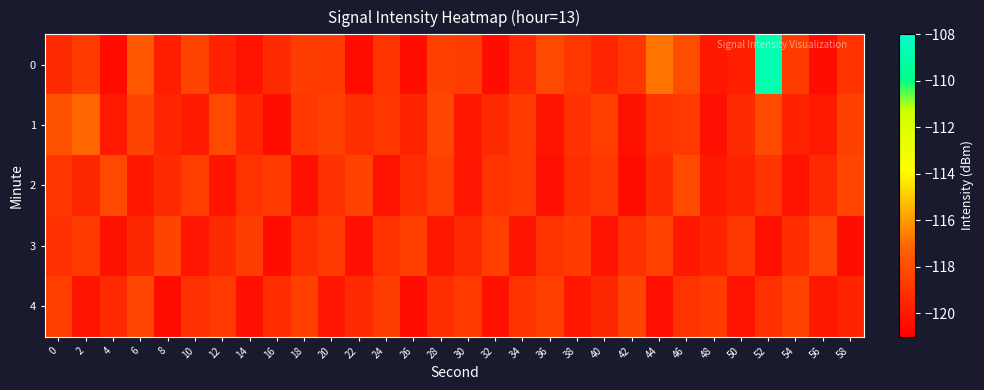

Which category has the highest value across all series?

52